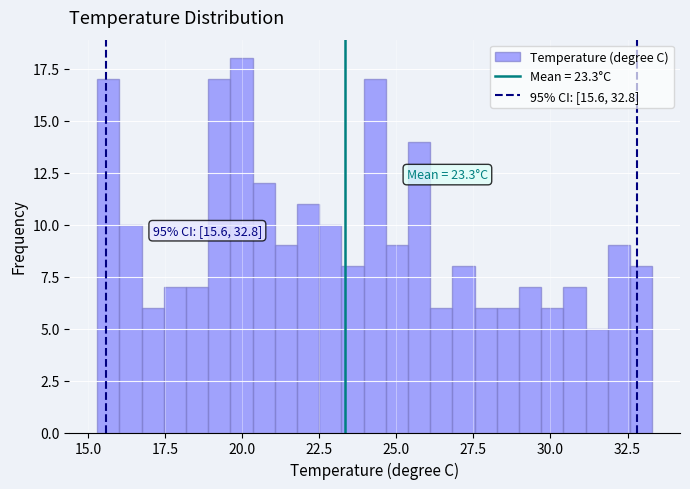

Around what value on the x-axis is the tallest bar? Give the approximate position of its centre, as read against the axis.

20.0